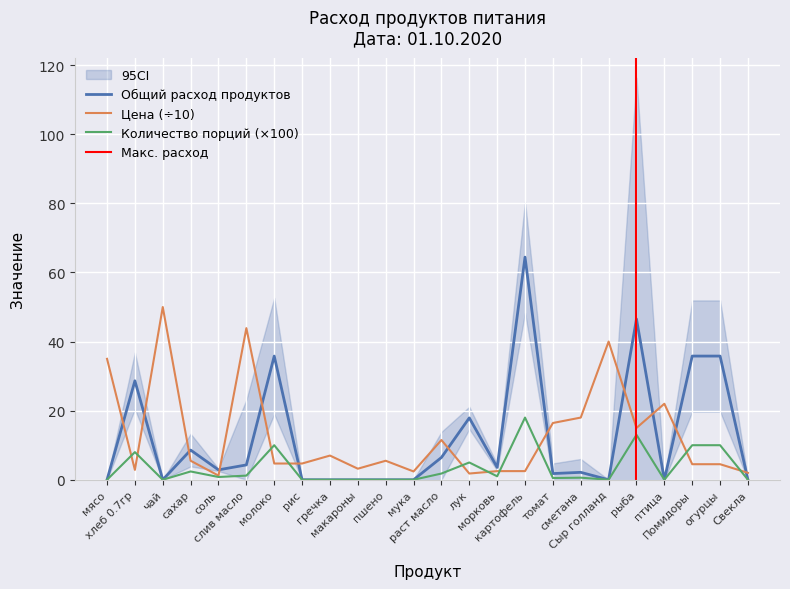

The Цена series shows 6.7 at молоко. True or false?

False